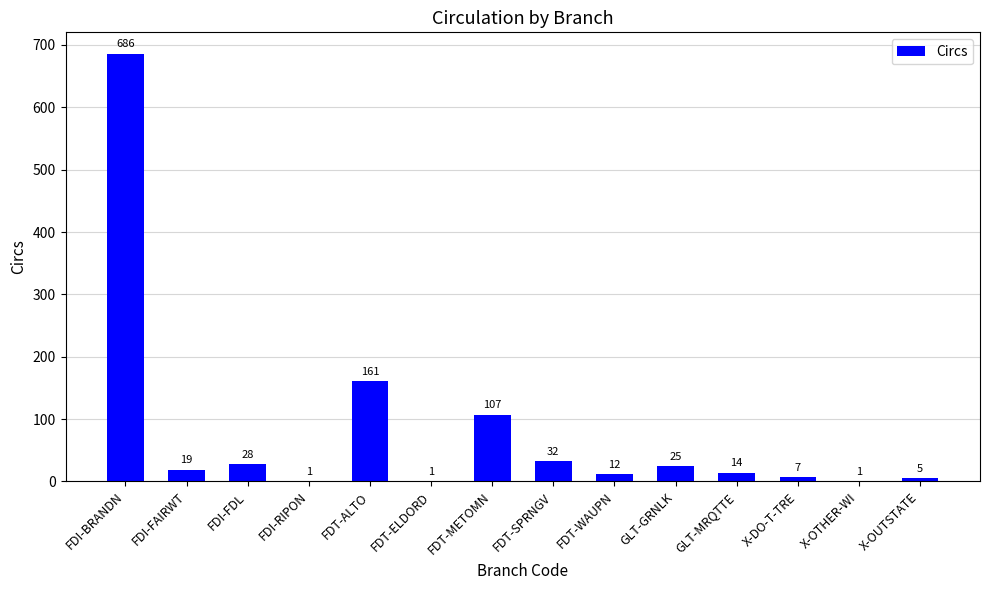

What is the sum of the values at GLT-MRQTTE and FDI-FAIRWT?

33